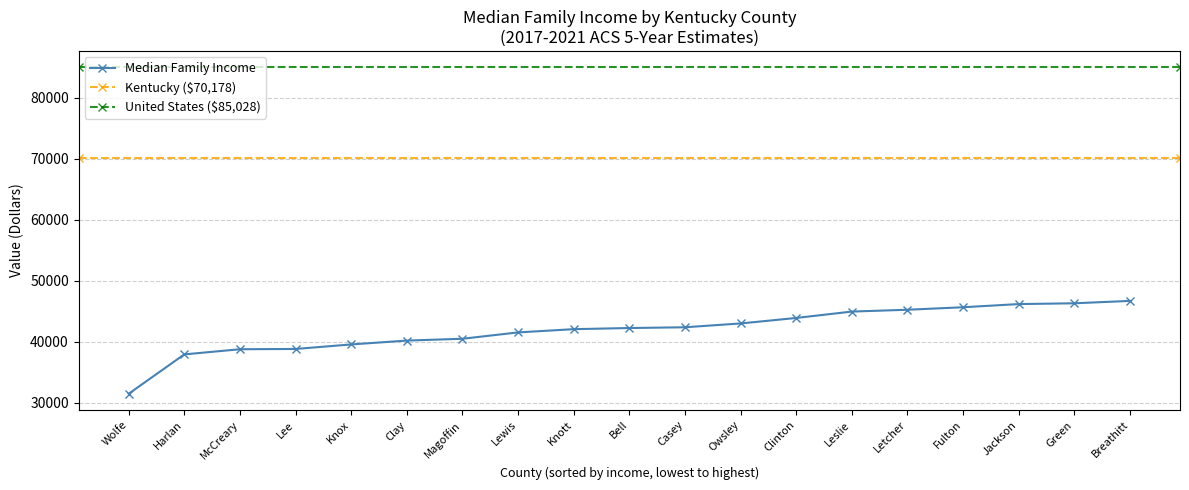

What is the sum of the values at Leslie and Letcher?

90267